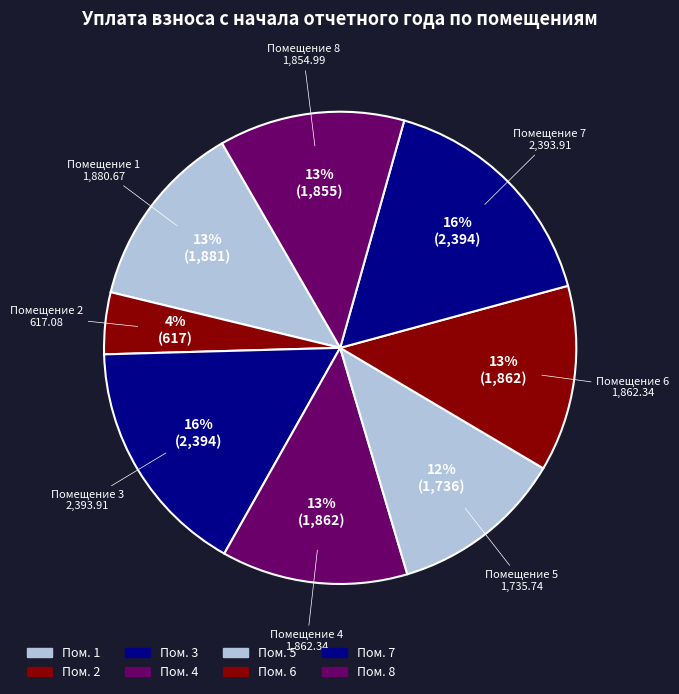

True or false: Помещение 7 accounts for 16% of the total.

True